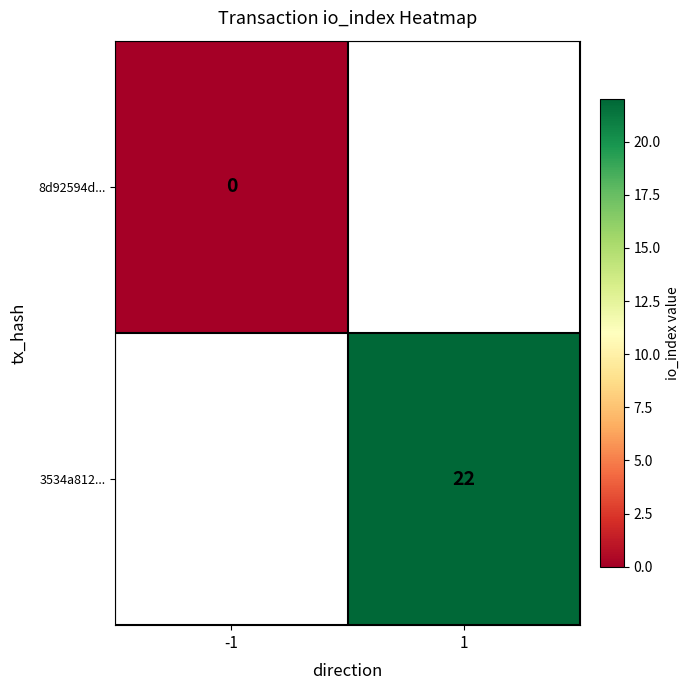

The value of 3534a812... at 1 is 5. True or false?

False